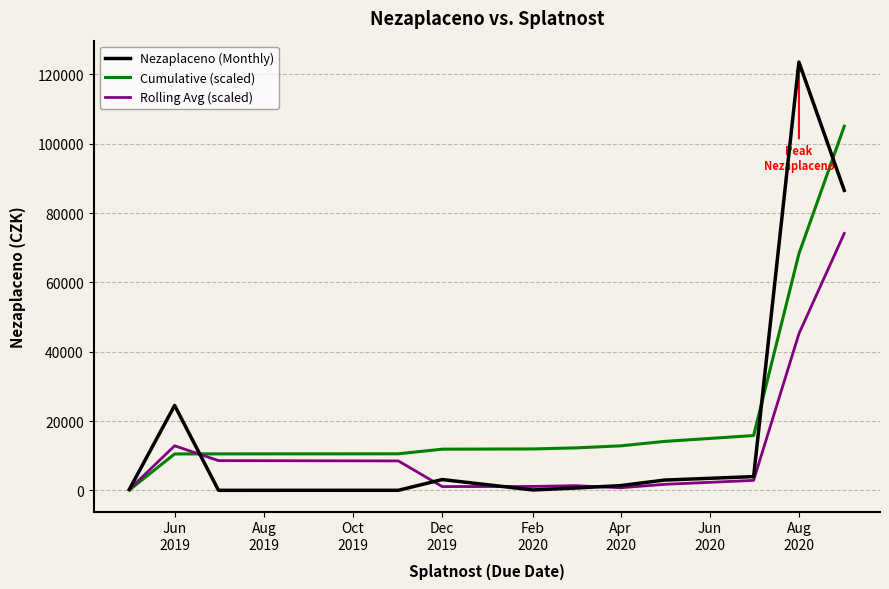

What is the lowest value of the Rolling Avg (scaled) series?

311.6